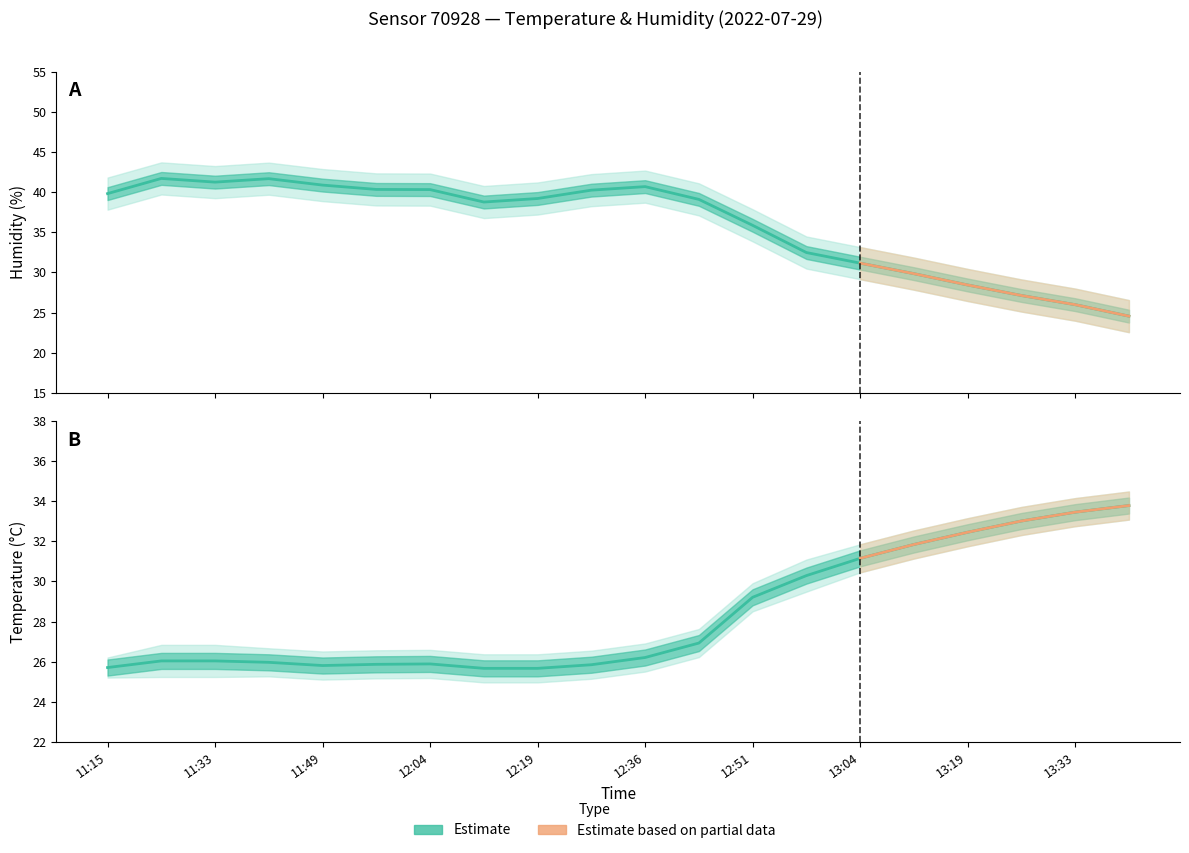

Where is humidity nearest to the value 33?

13